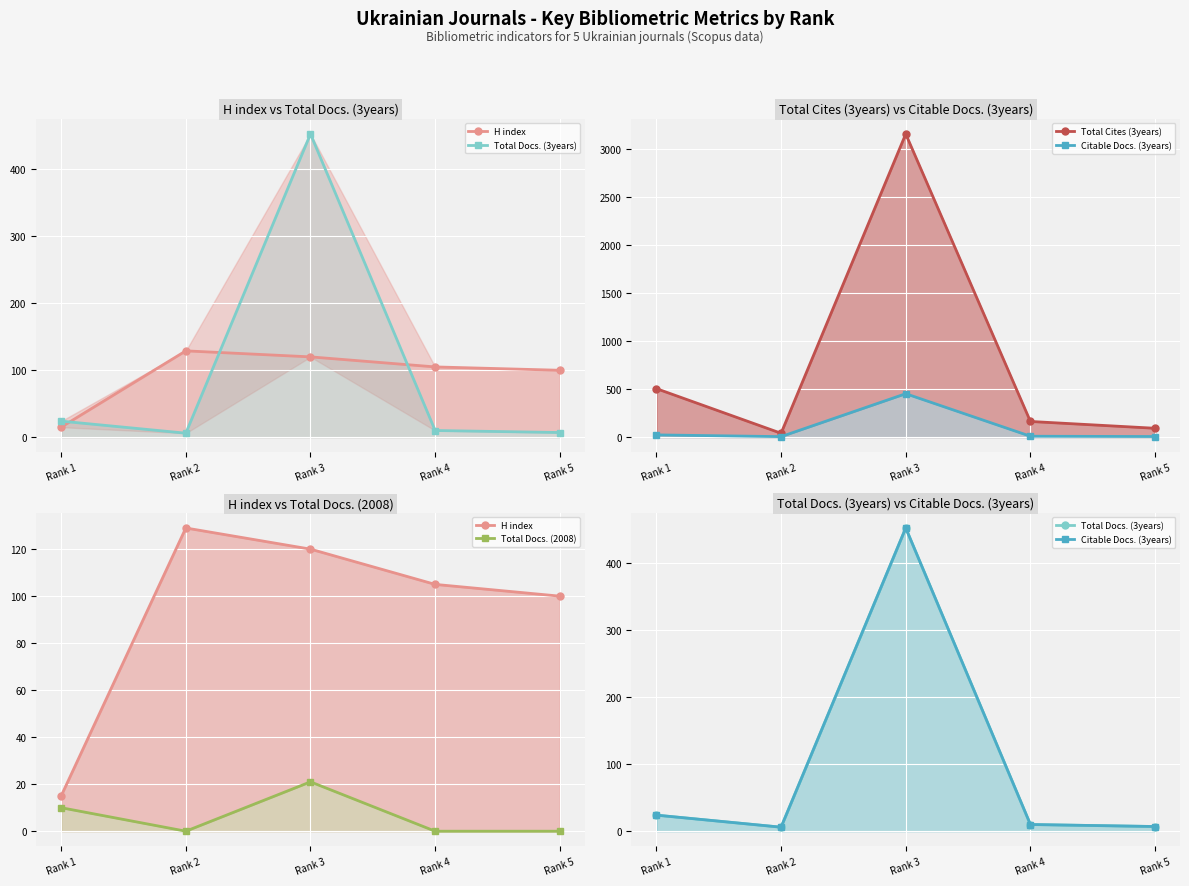

What value does the Citable Docs. (3years) series have at Rank 1, to the nearest 5?

25